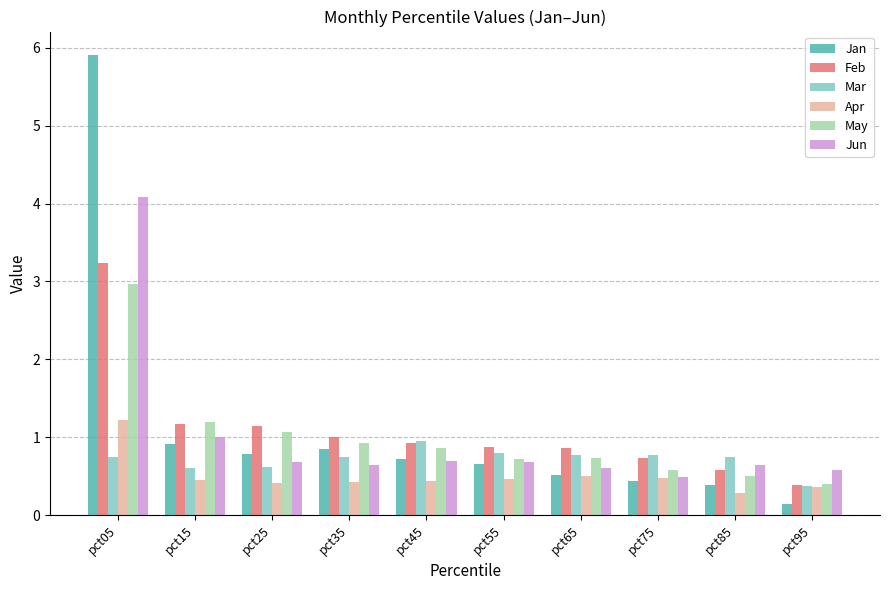

At which category is the sum across all series the highest?

pct05